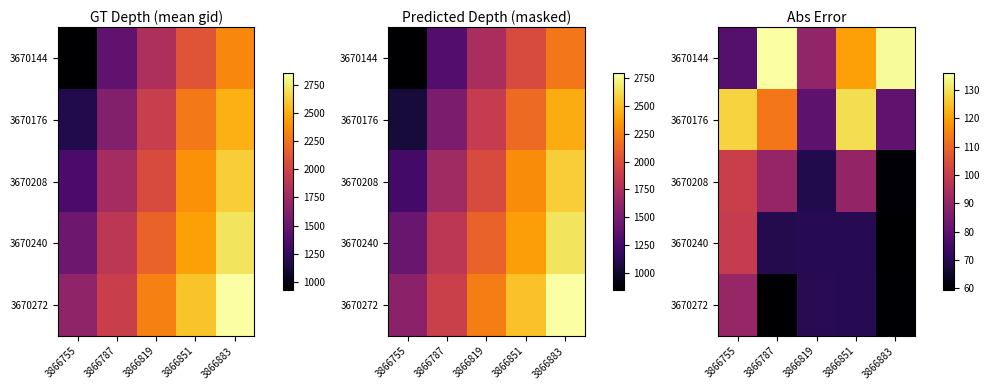

What is the maximum value shown in the chart?

135.8